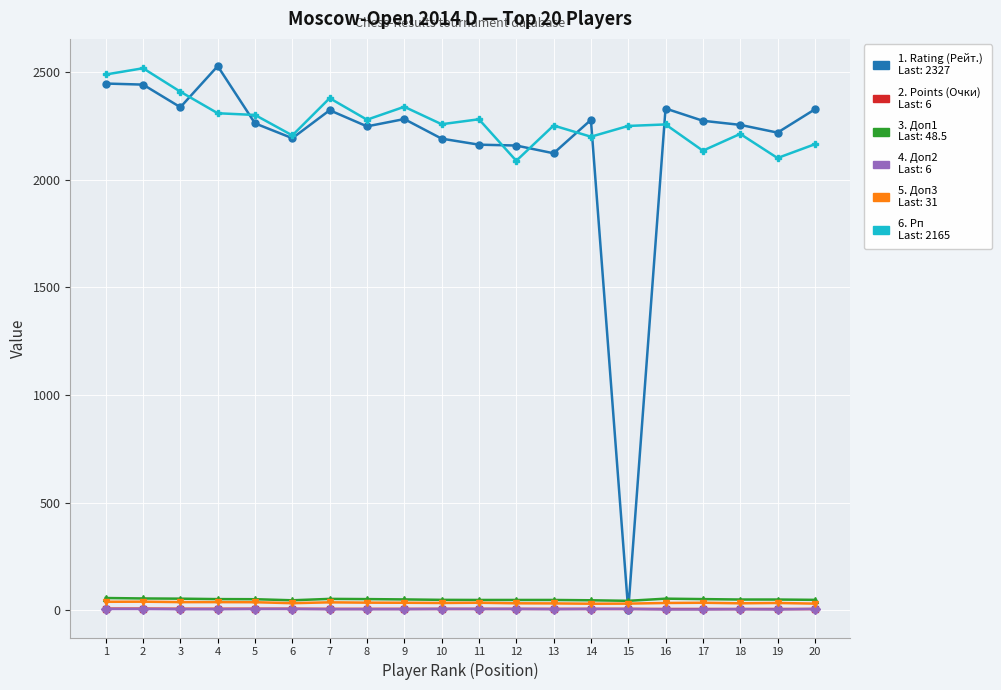

What is the greatest value displayed?

2528.0